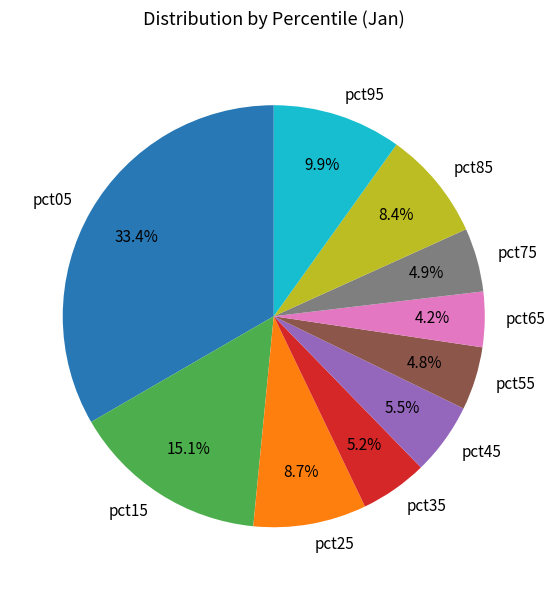

To the nearest percent, what is the difference between the largest and smallest slice percentages?

29%